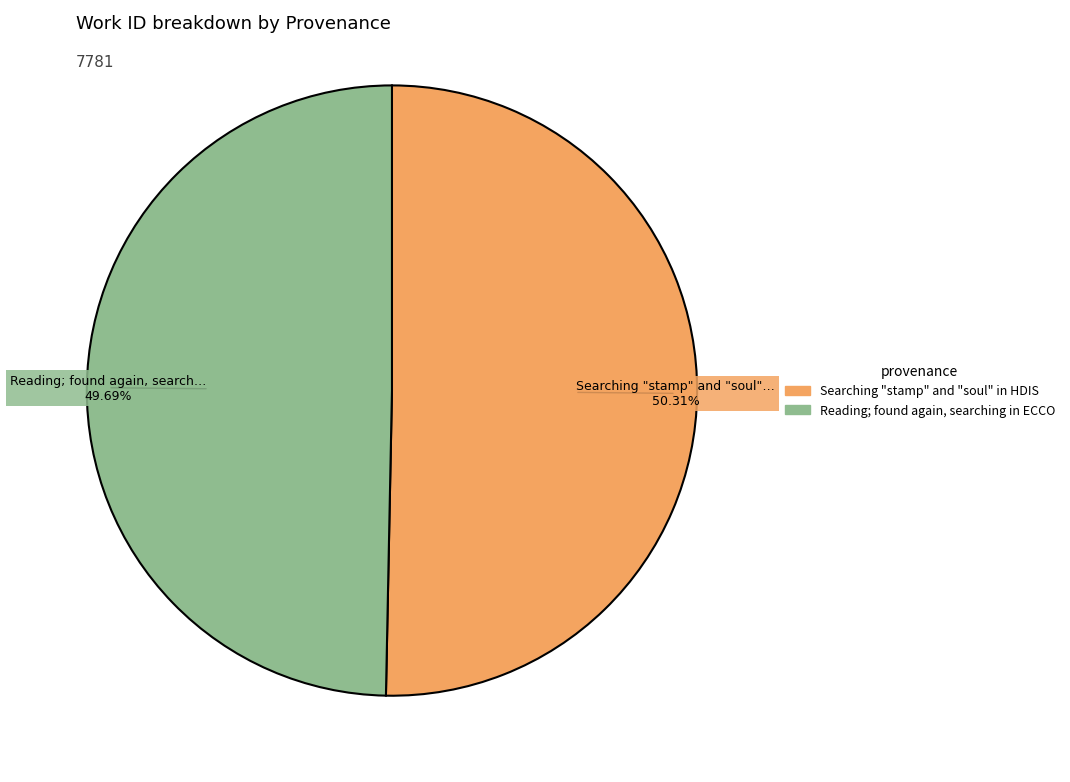

Which slice is the smallest?

Reading; found again, searching in ECCO